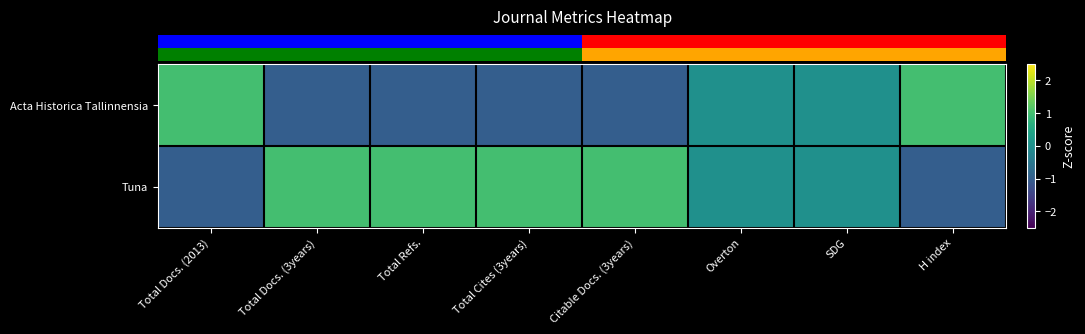

Which series changed the most between Citable Docs. (3years) and H index?

row_0